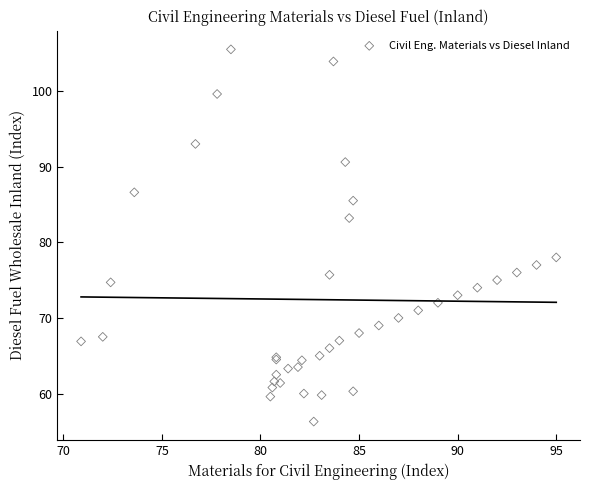

What Y value in the scatter plot is closest to 80?

78.0